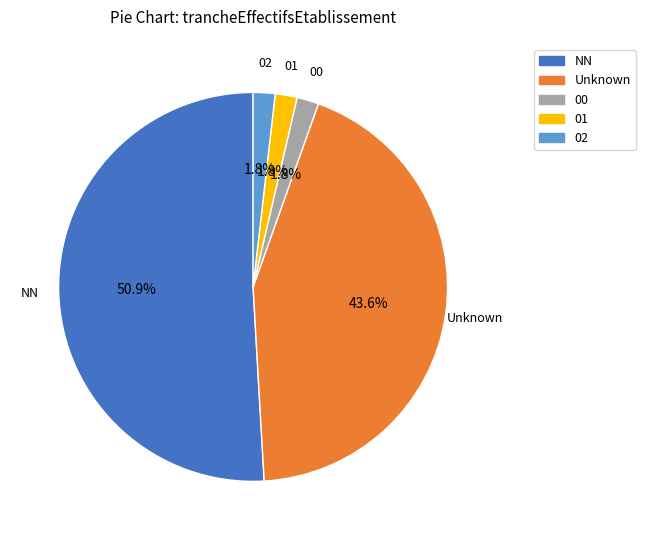

Is there a majority slice in this chart?

Yes